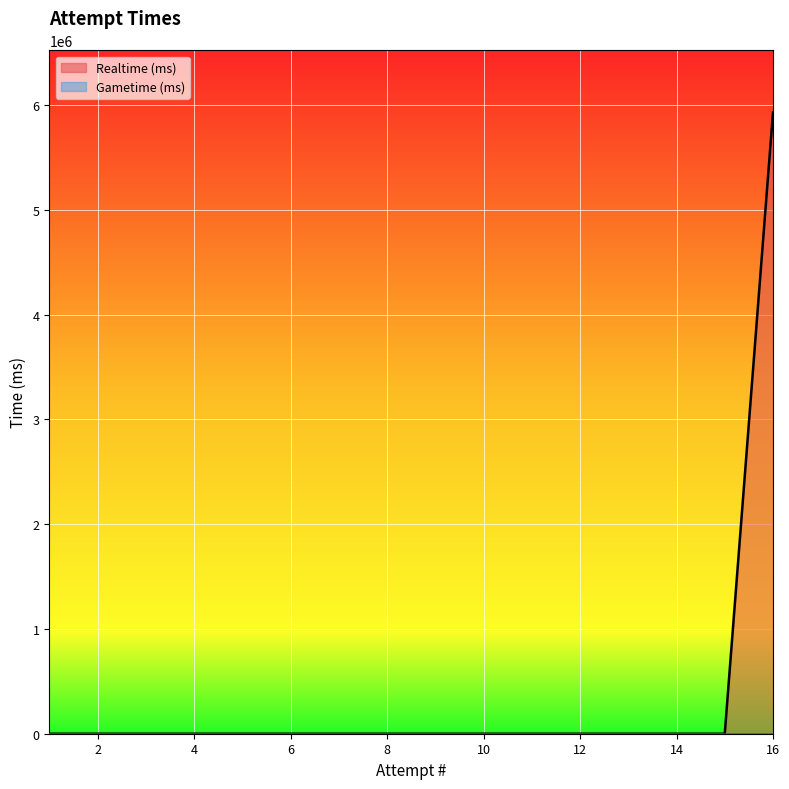

Does the chart display data point markers on the line(s)?

No